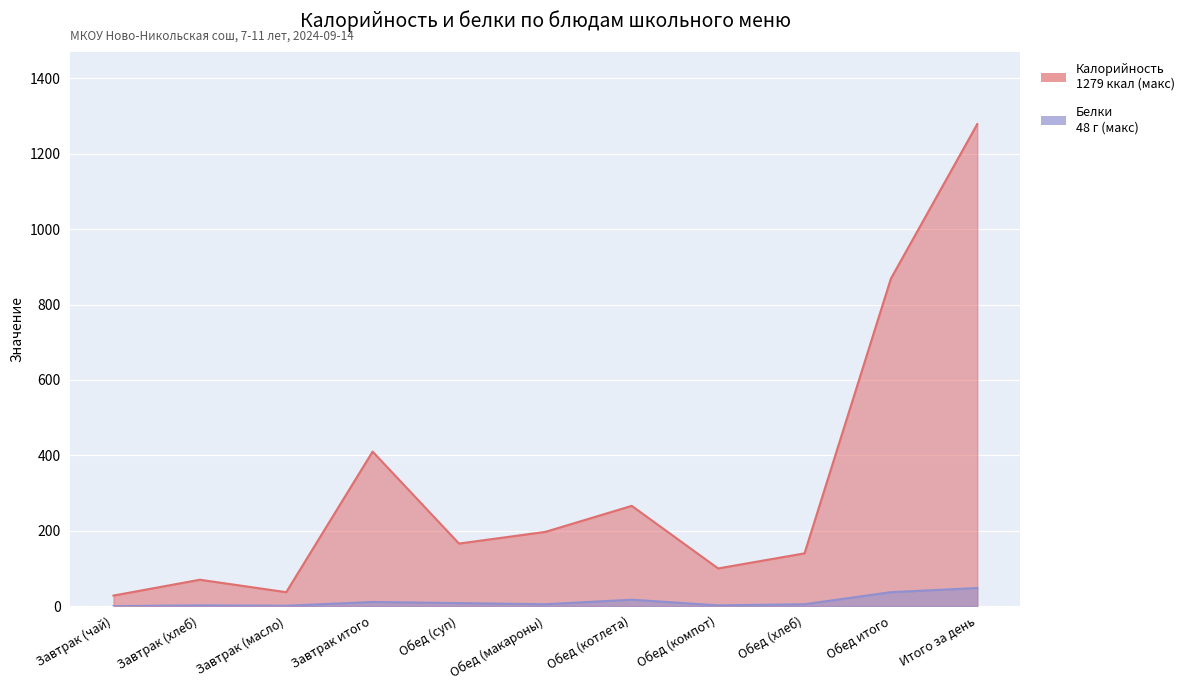

What is the value of the Белки point at the 3rd from the left?

1